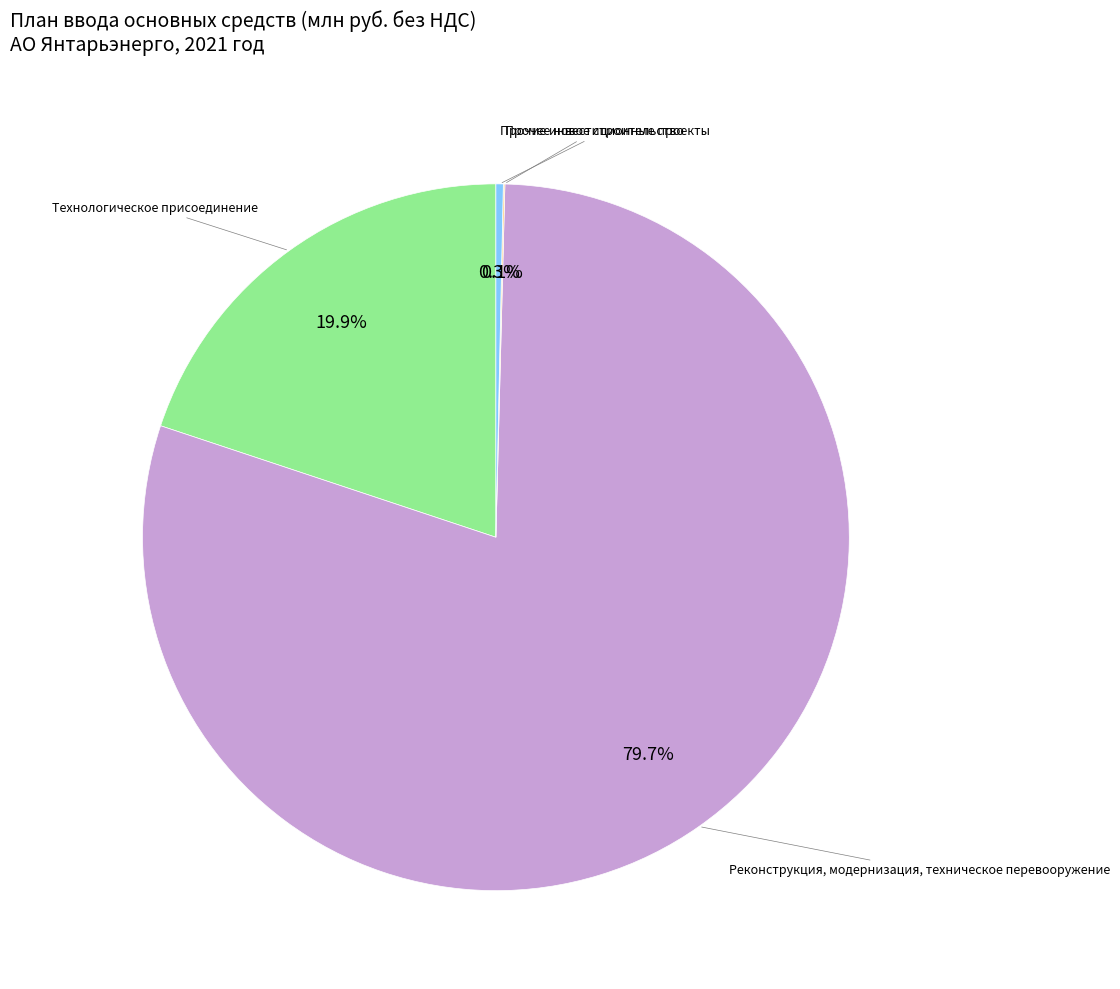

Does any single category account for the majority?

Yes